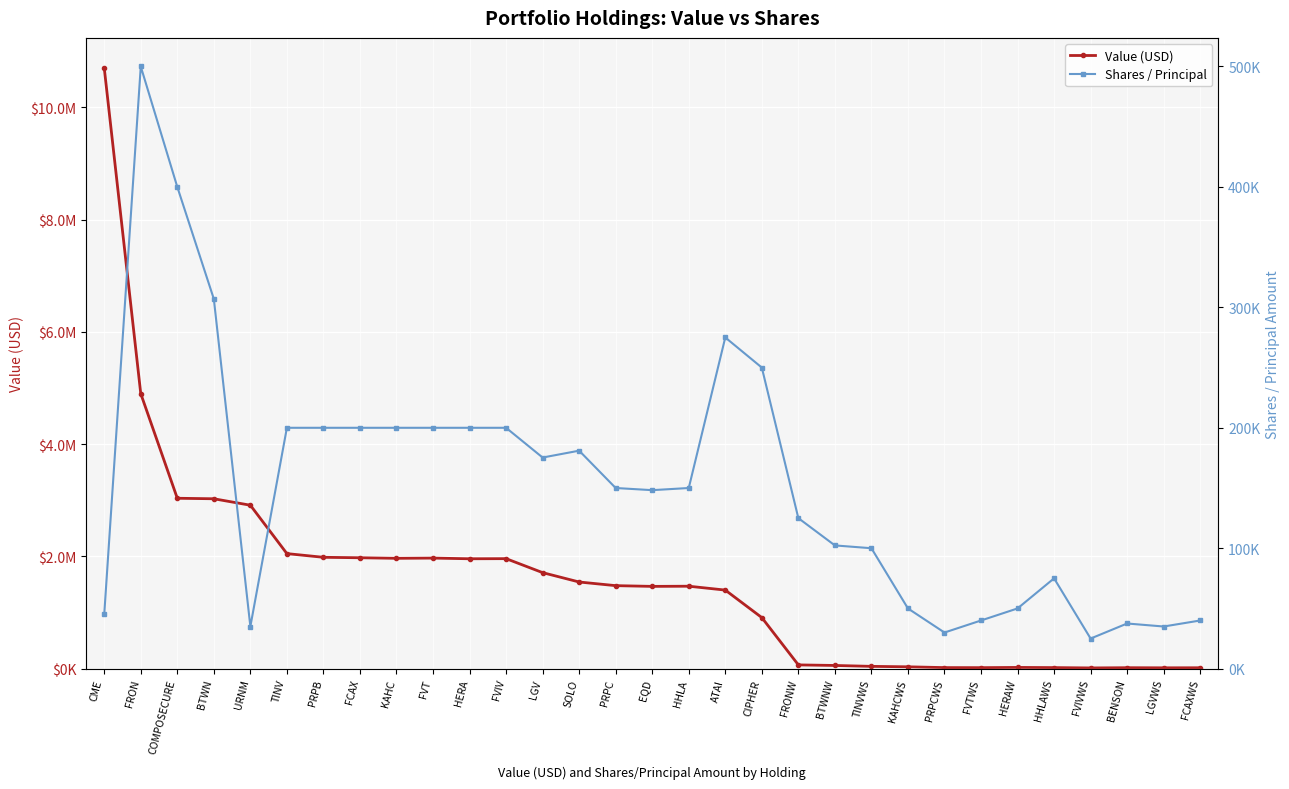

True or false: Shares / Principal has a value of 51901 at FVT.

False